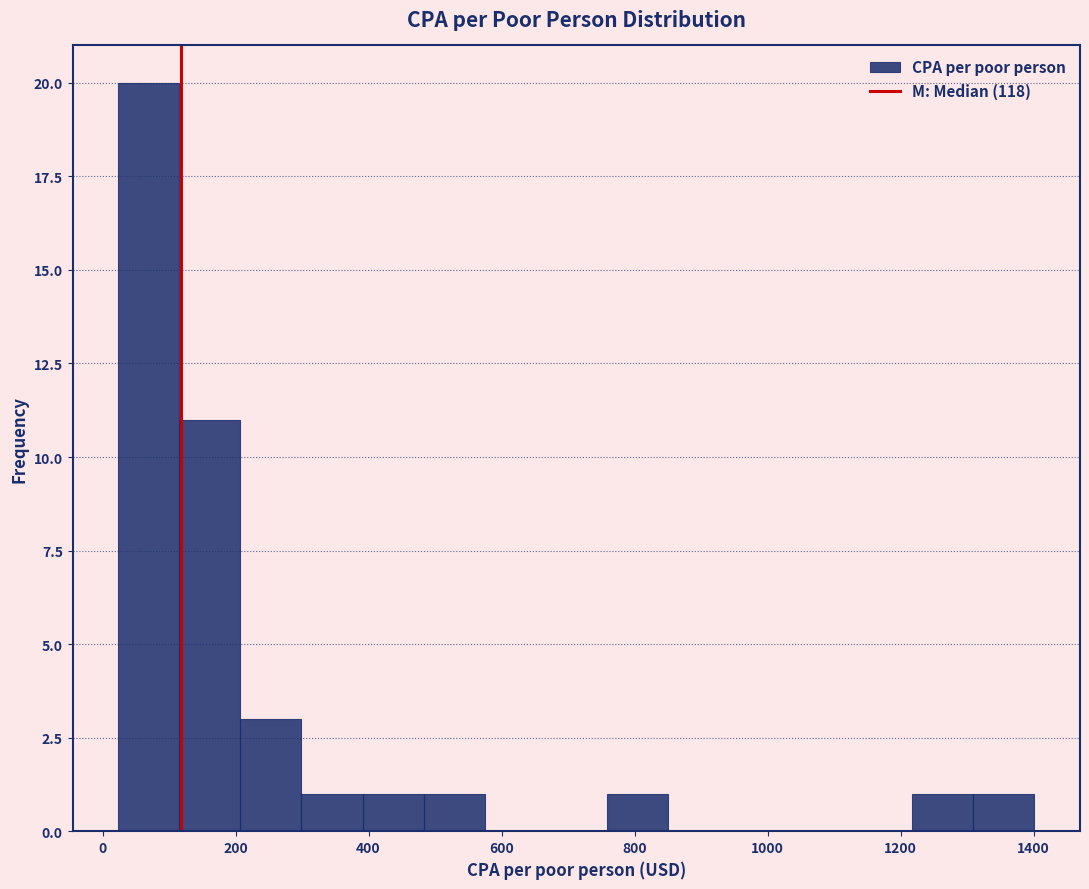

Over which range of the x-axis is the bar tallest?

20 to 120